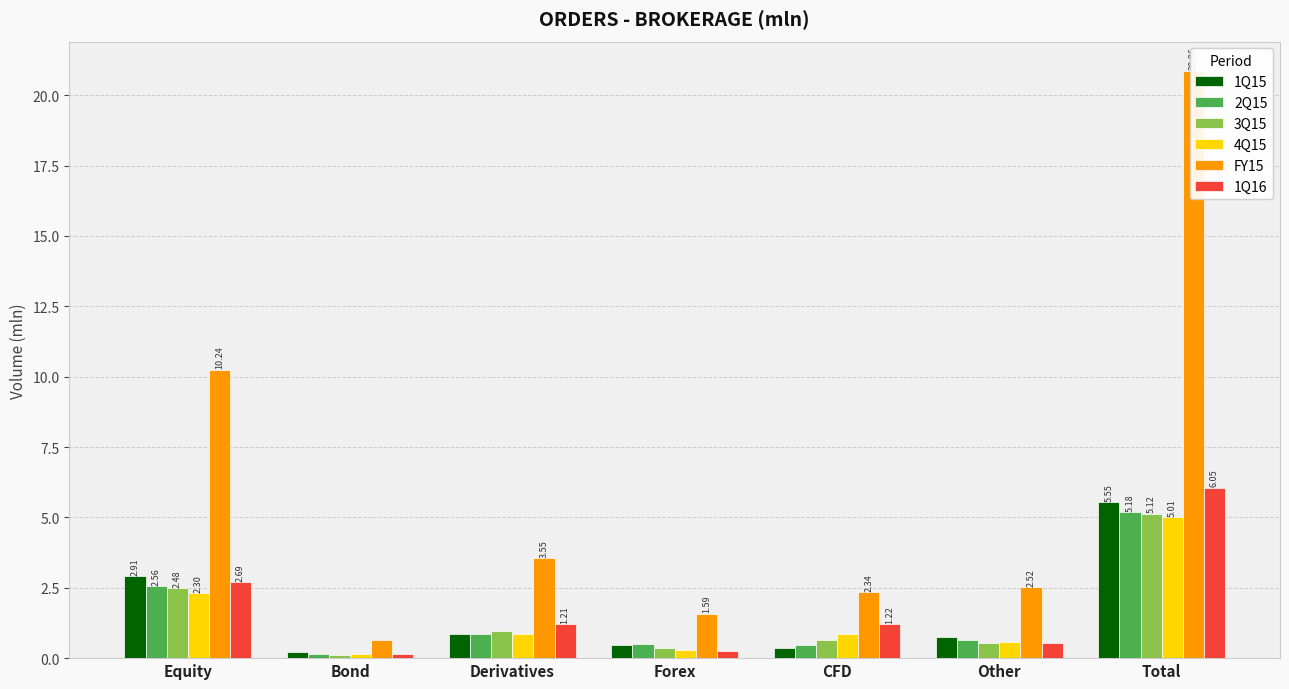

At which category is the sum across all series the highest?

Total